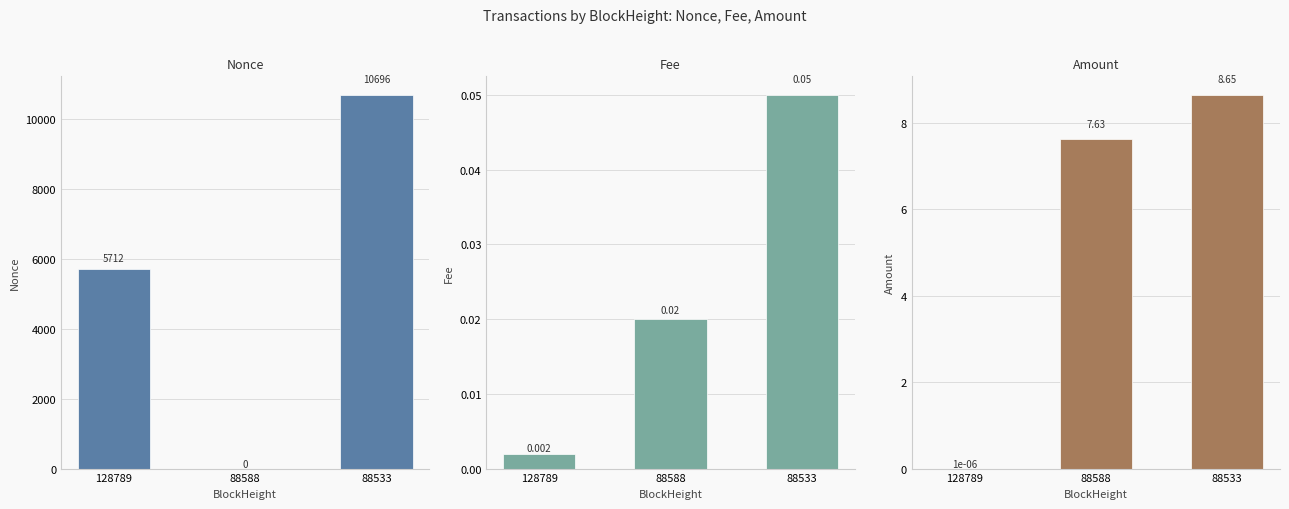

Reading left to right, what are all the values shown in this chart?

Nonce: 5712.0	0.0	10696.0
Fee: 0.0	0.0	0.1
Amount: 0.0	7.6	8.7